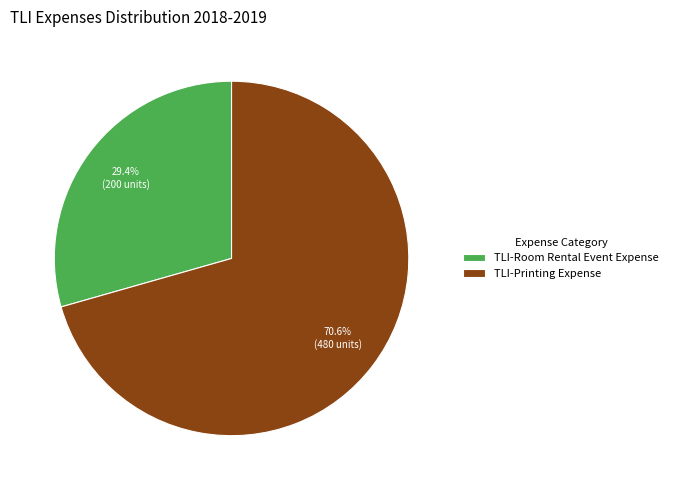

What percentage do TLI-Room Rental Event Expense and TLI-Printing Expense together represent?

100.0%